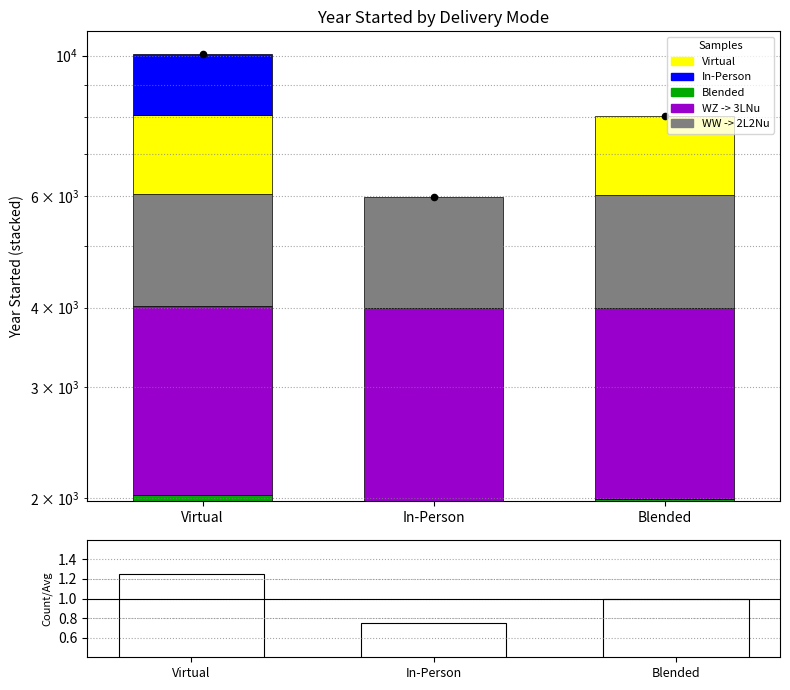

Which has a higher value, In-Person or Virtual?

Virtual